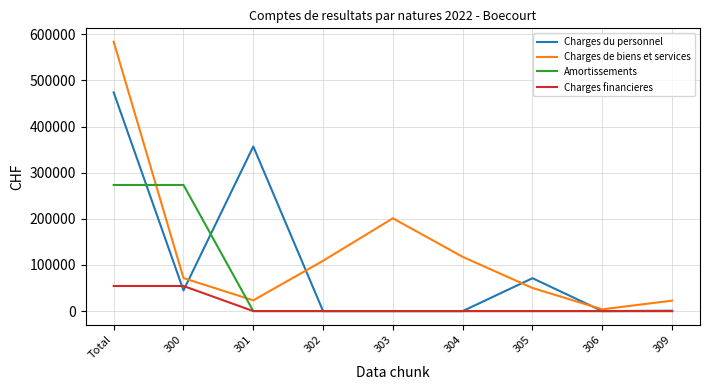

Where do Charges du personnel and Charges financieres first cross each other?

Total and 300